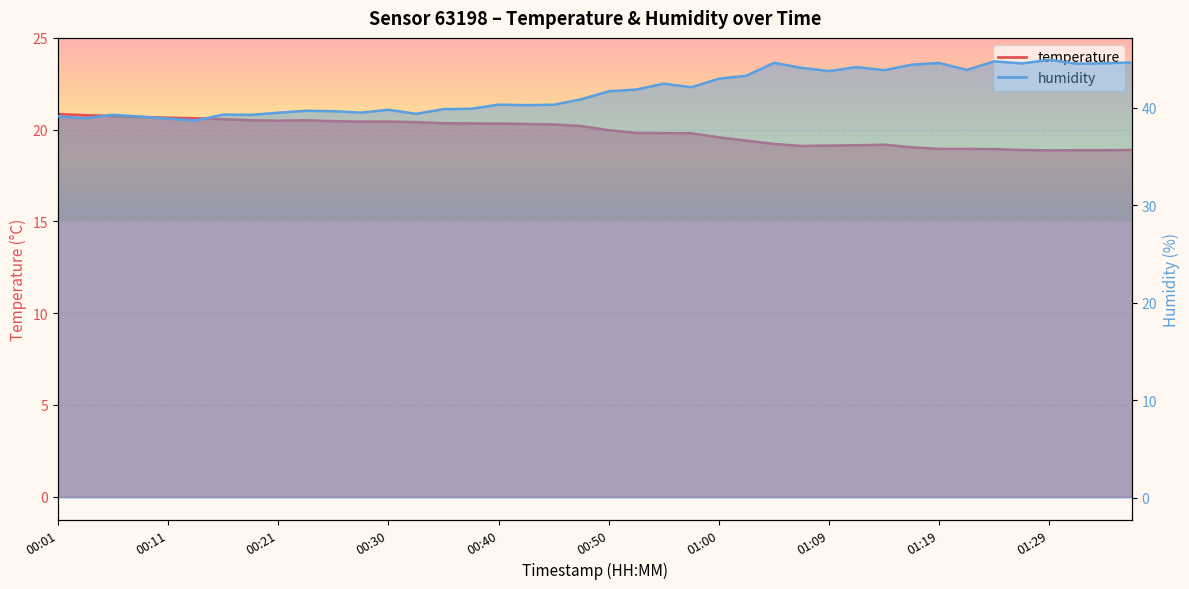

Which series has the largest total across all categories?

humidity